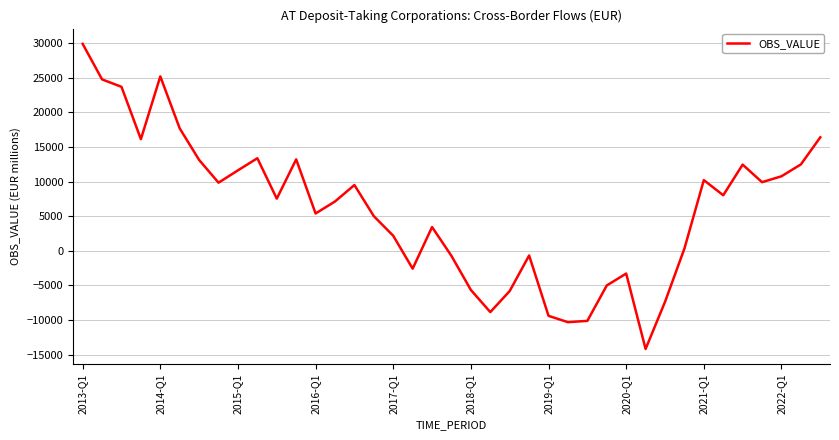

What is the difference between the maximum and minimum values?

44055